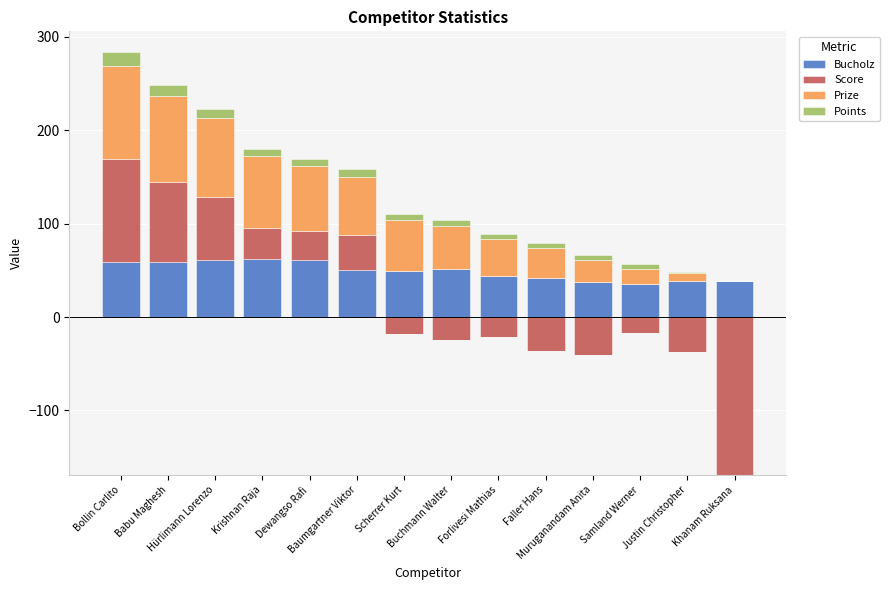

Is the value of Bucholz at Bollin Carlito greater than the value of Prize at Forlivesi Mathias?

Yes